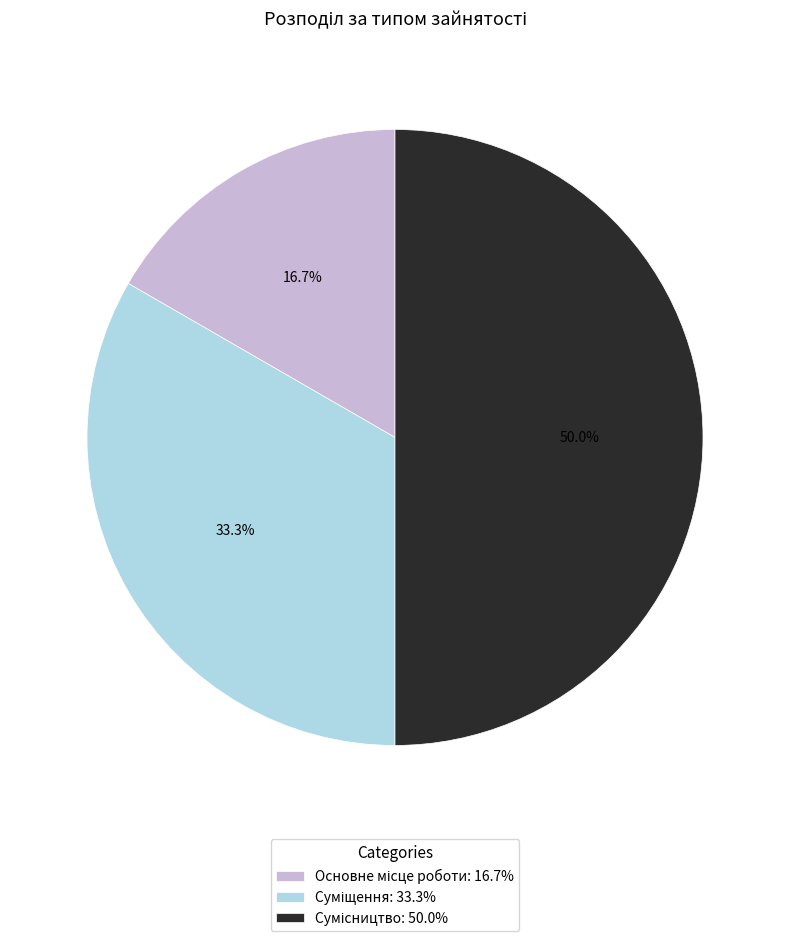

Count the number of slices in the pie.

3